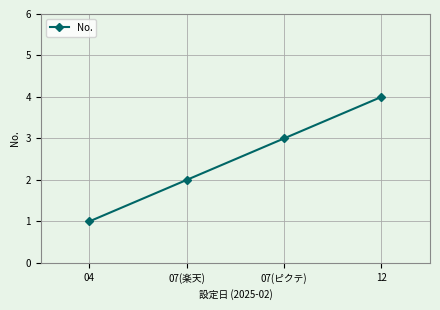

True or false: the data has more than 0 interior local peaks.

False